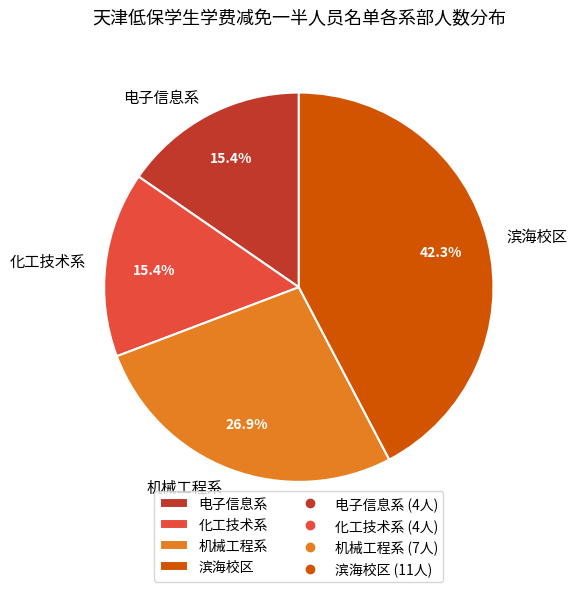

To the nearest percent, what is the difference between the largest and smallest slice percentages?

27%